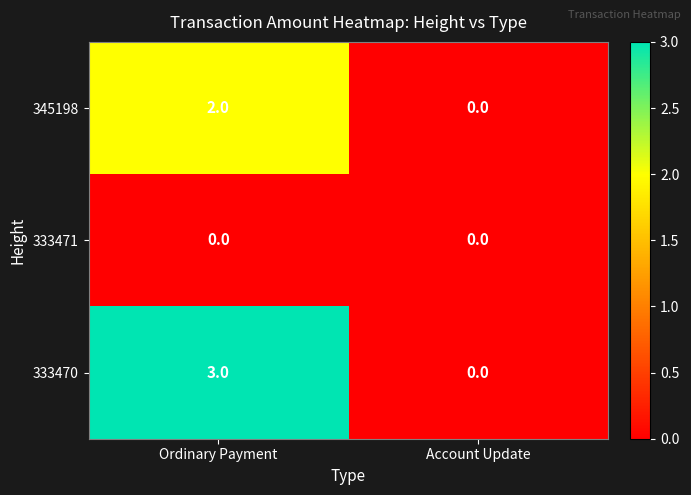

What is the greatest value displayed?

3